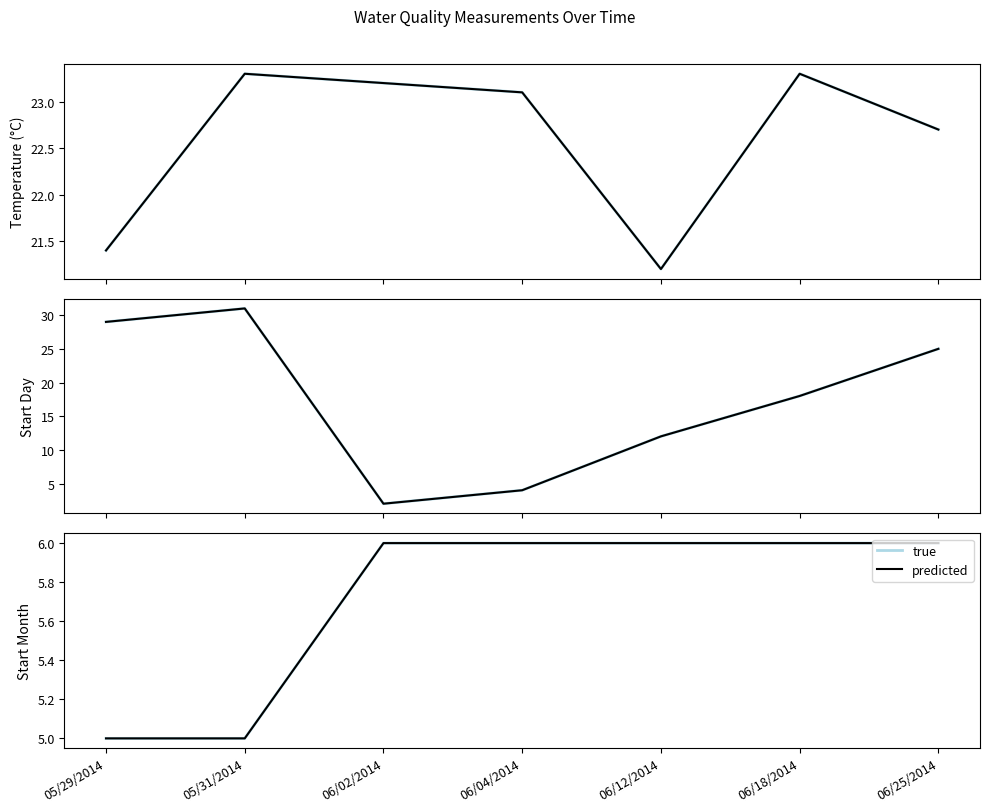

How many categories are shown in the chart?

7